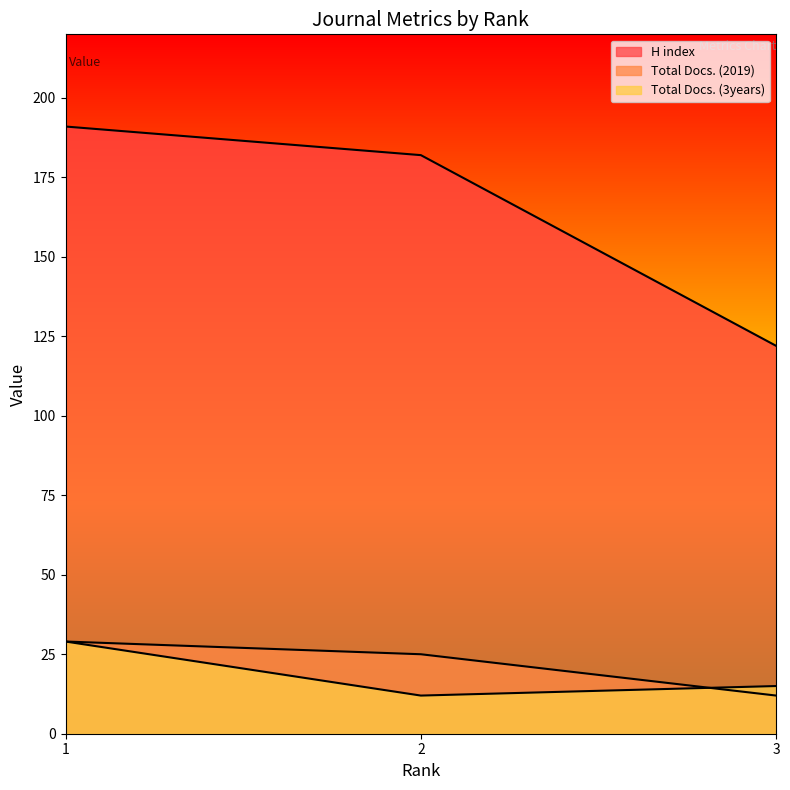

What is the minimum value shown in the chart?

12